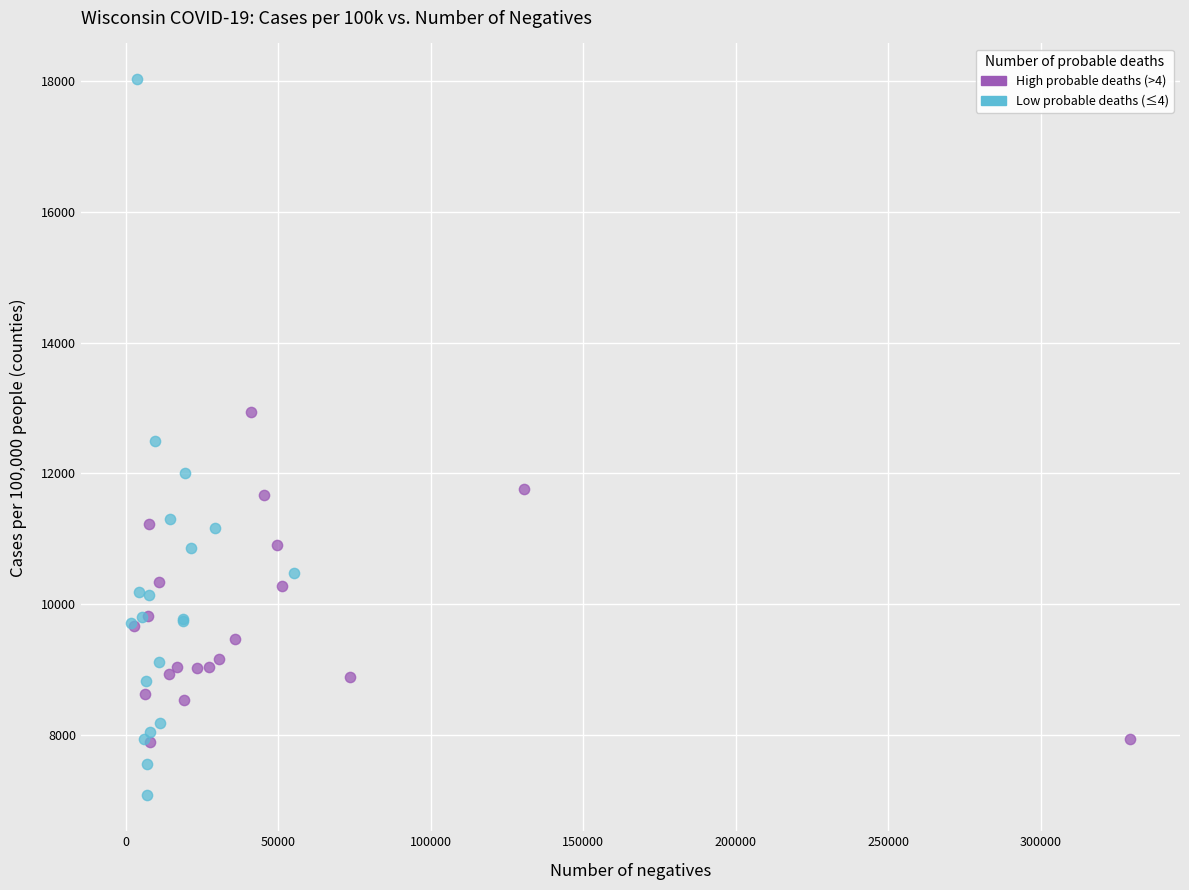

Which series has the largest Y range (max minus min)?

Low probable deaths (≤4)